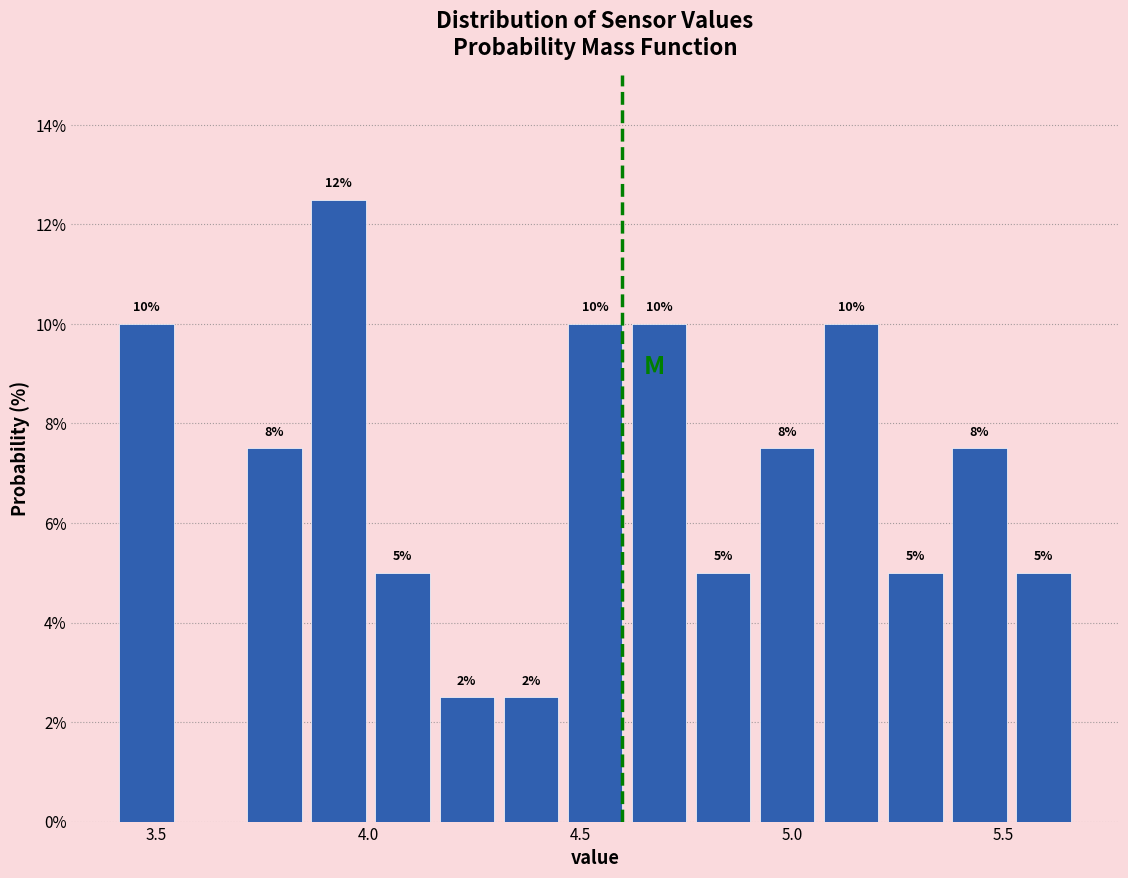

Around what value on the x-axis is the tallest bar? Give the approximate position of its centre, as read against the axis.

3.95